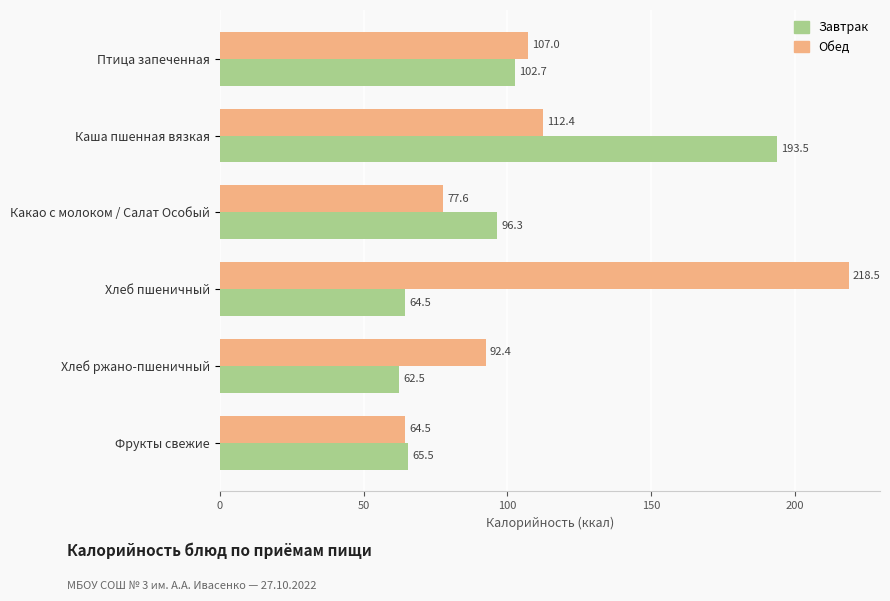

What is the difference between the maximum and minimum values in the Обед series?

154.0